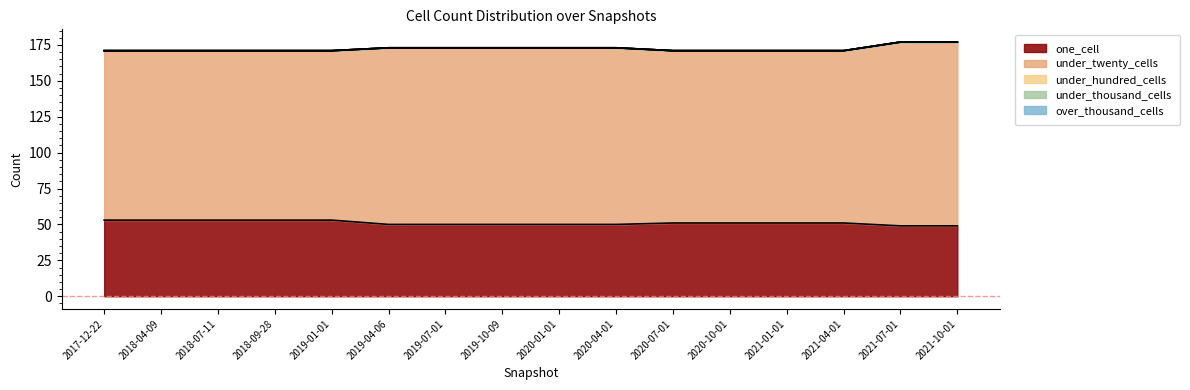

Which series has the largest range (max minus min)?

under_twenty_cells